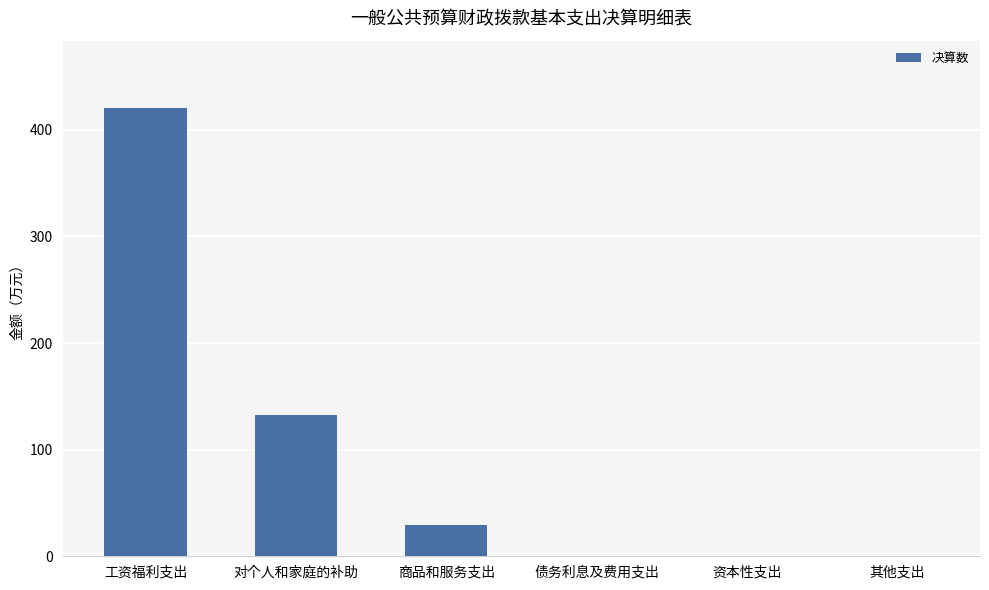

Between 对个人和家庭的补助 and 资本性支出, which is larger?

对个人和家庭的补助